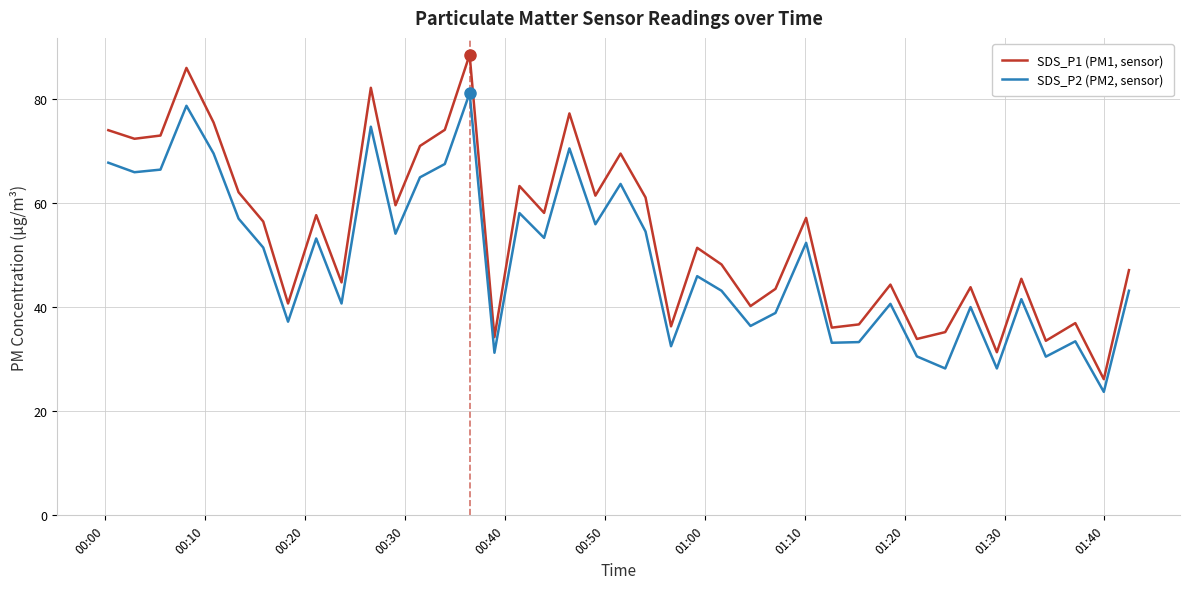

What is the highest value of the SDS_P2 (PM2, sensor) series?

81.2